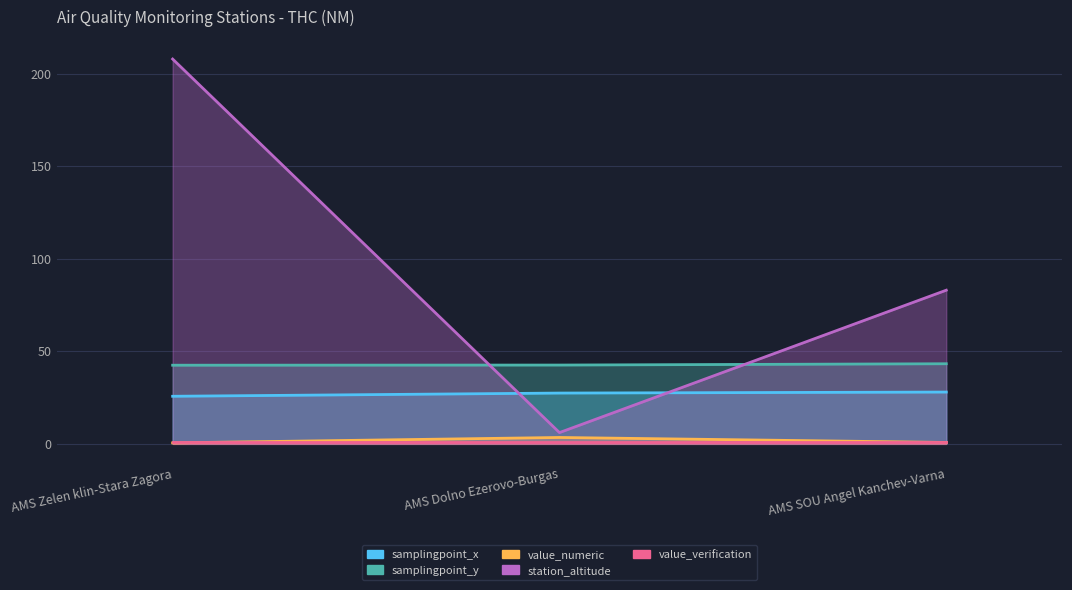

What is the sum of the station_altitude values at AMS Zelen klin-Stara Zagora and AMS Dolno Ezerovo-Burgas?

214.0